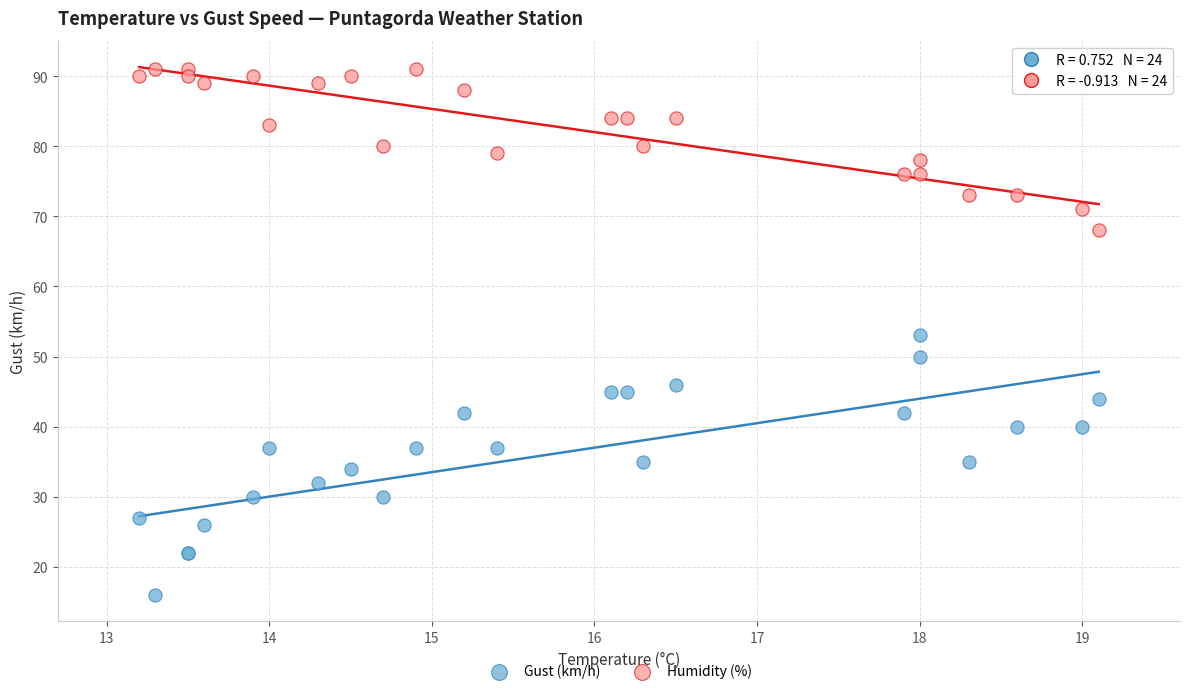

Which series contains the lowest Y value?

Gust (km/h)